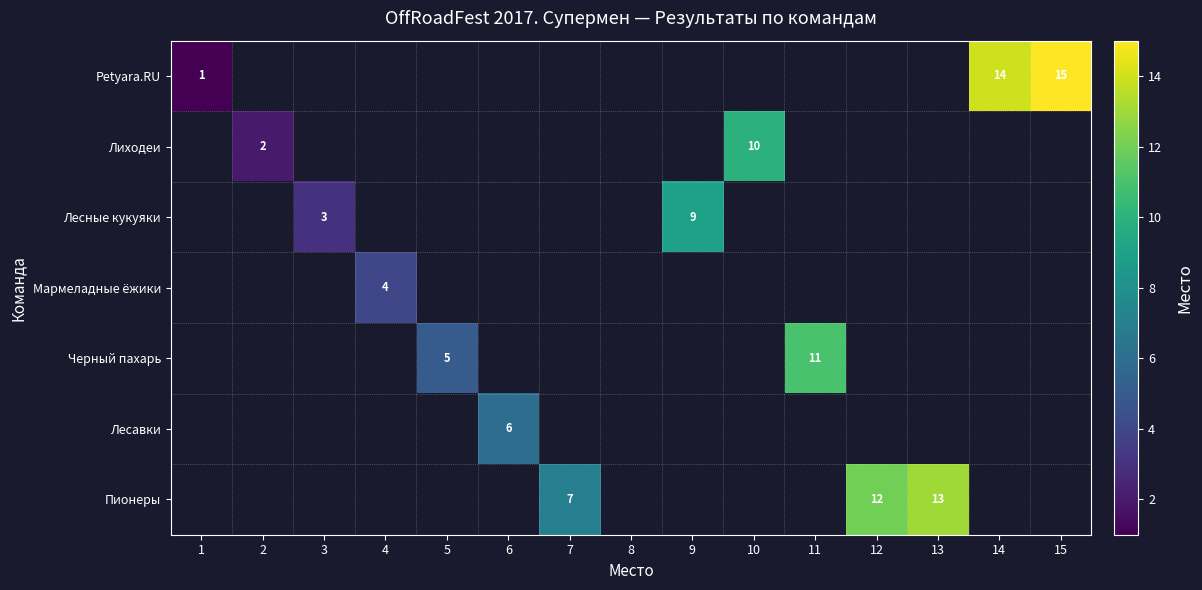

True or false: Petyara.RU has a value of 1 at 1.

True